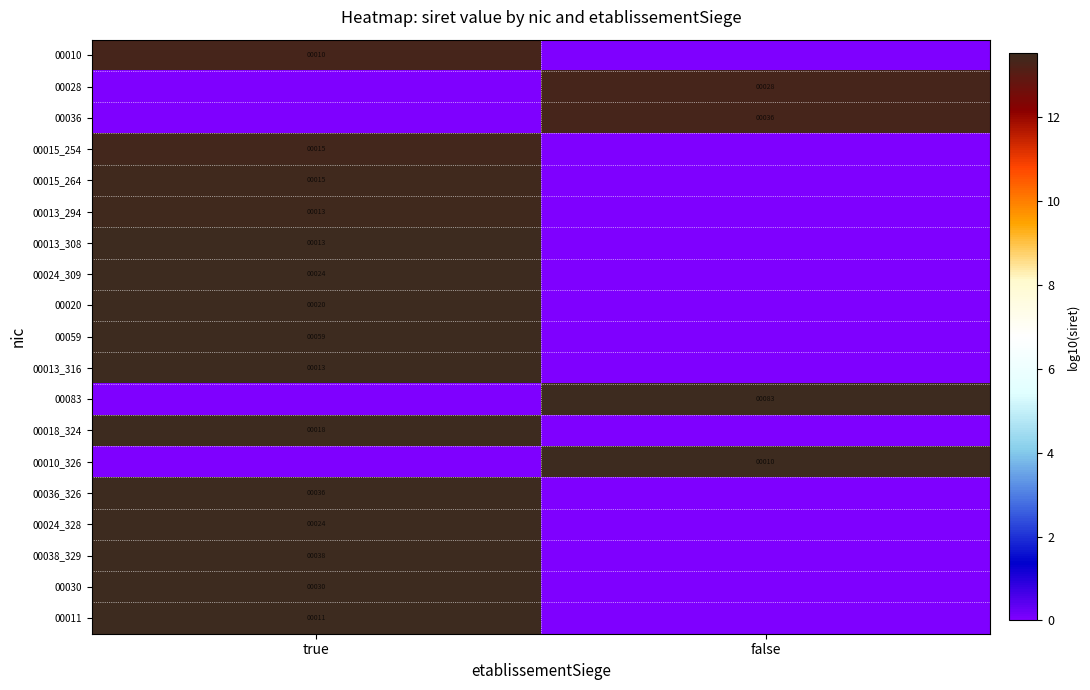

At which category does the chart reach its peak across all series?

true